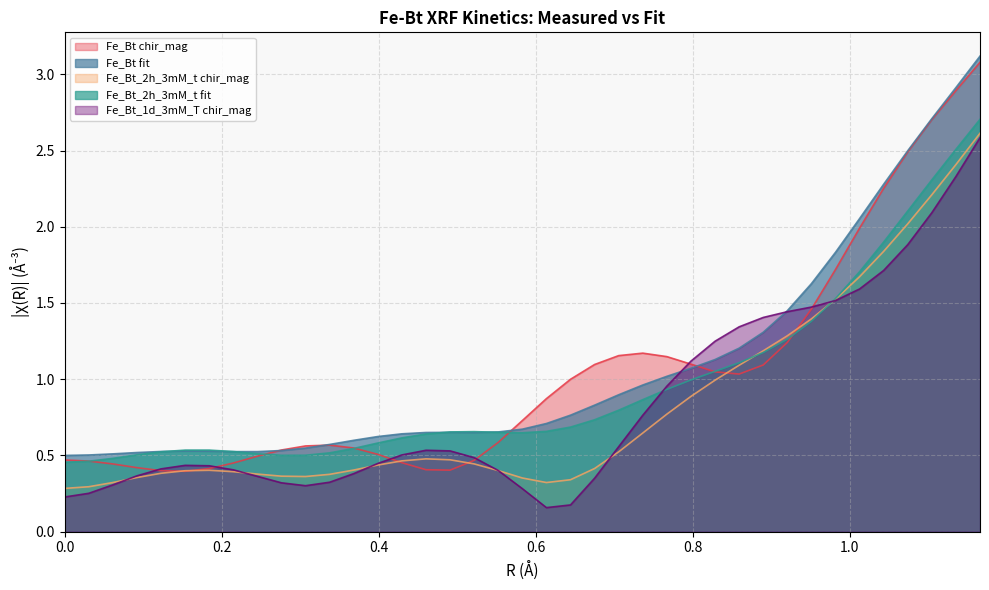

True or false: Fe_Bt fit and Fe_Bt_2h_3mM_t chir_mag cross at least once.

False